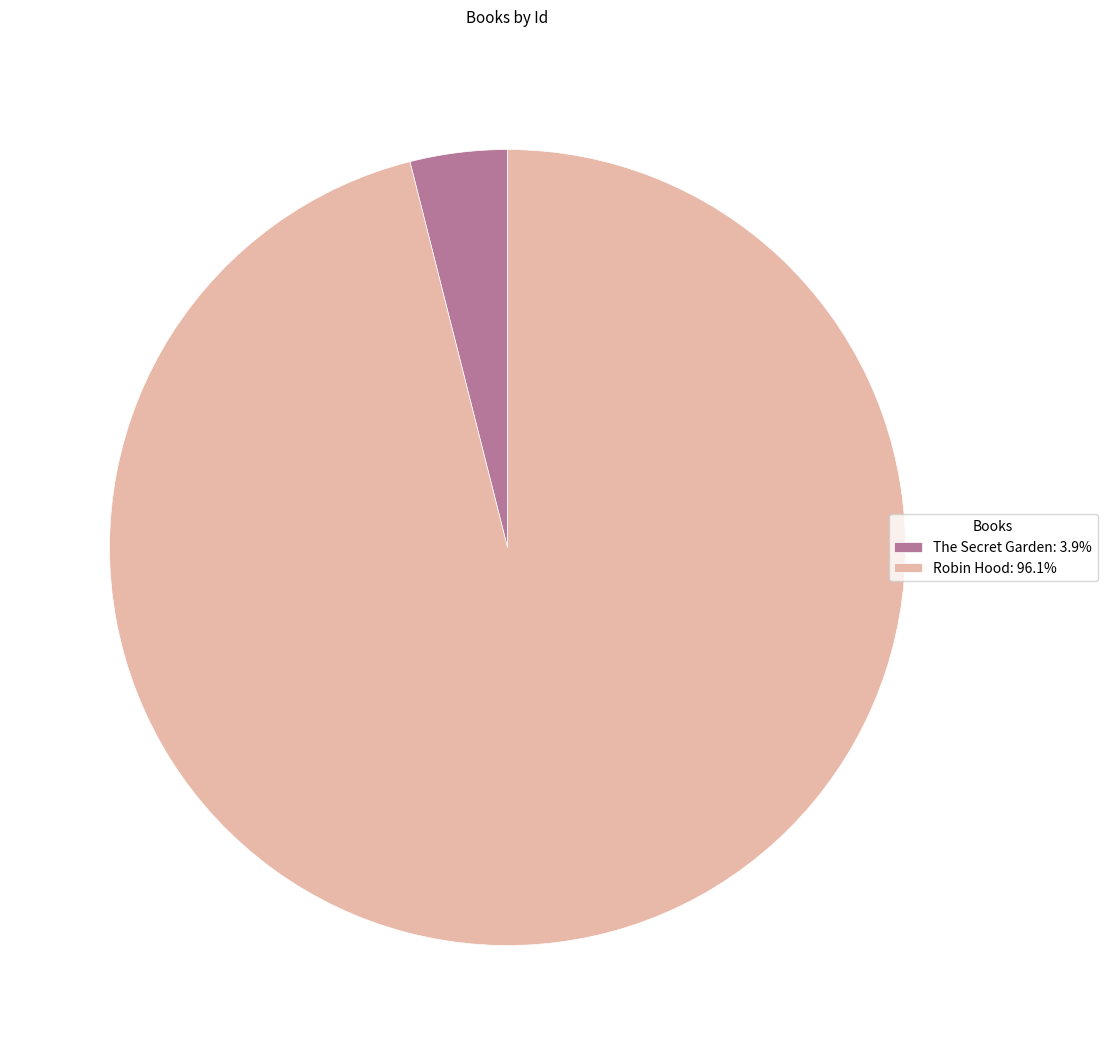

How many slices are in this pie chart?

2